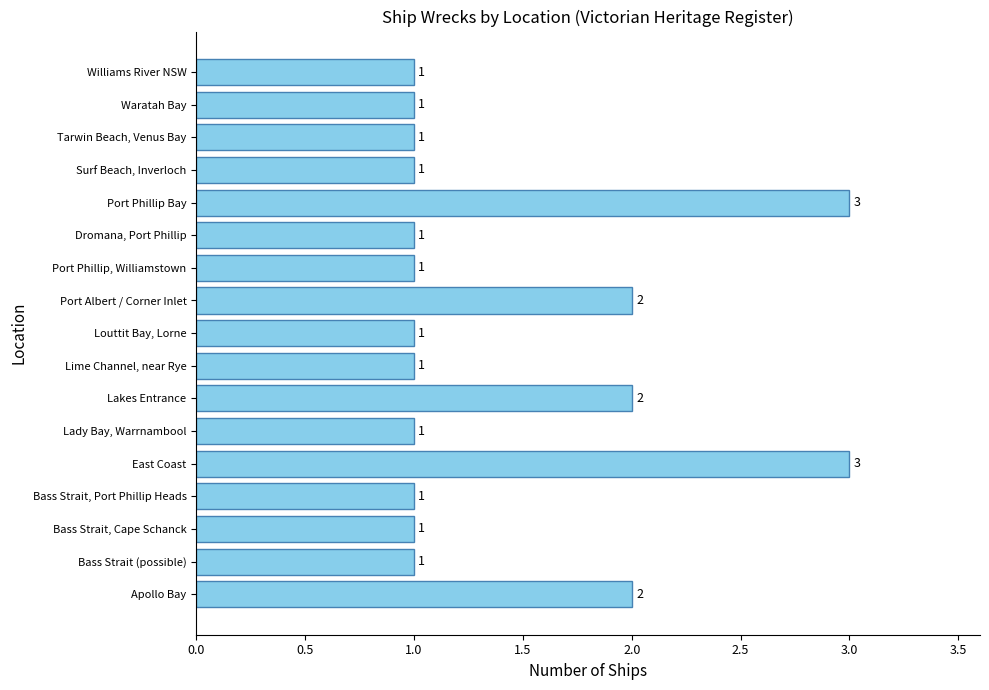

How many data points does each series have?

17